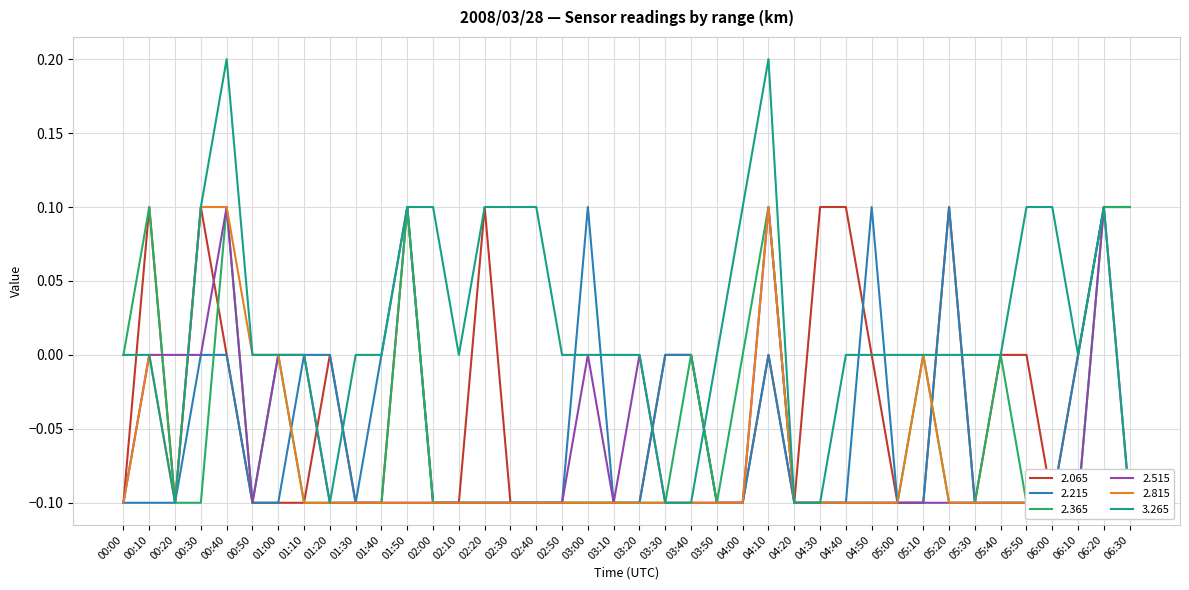

What is the label of the 36th point from the right?

00:40